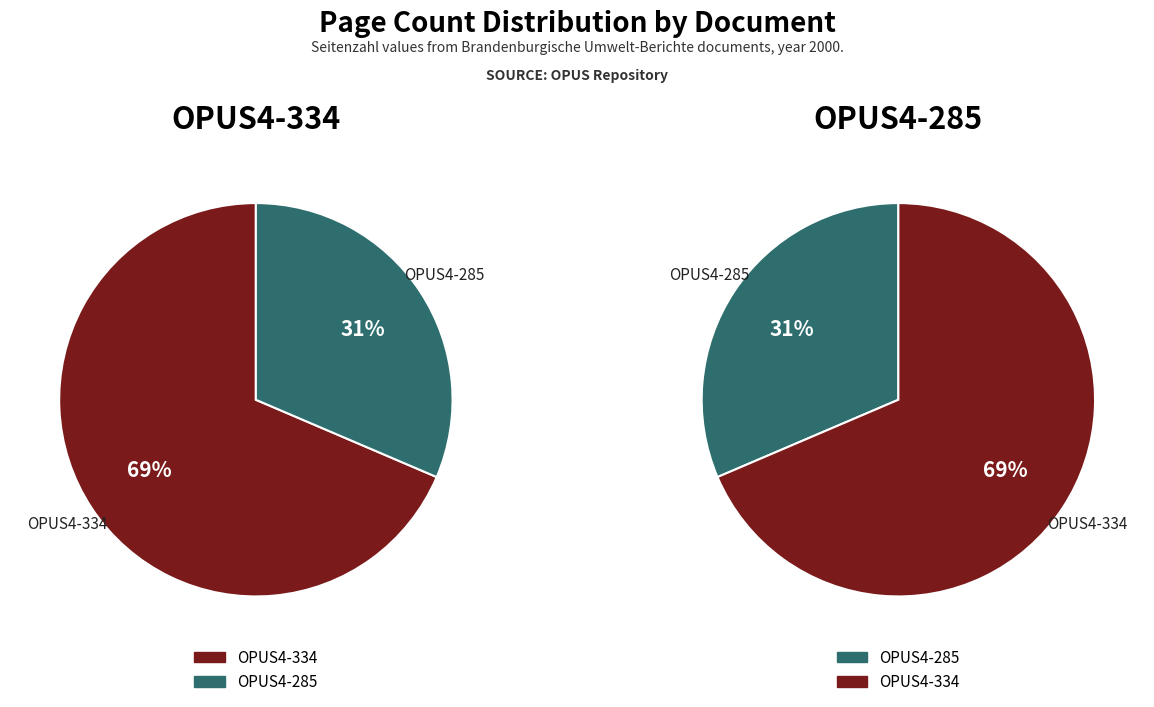

The OPUS4-285 slice represents 31% of the pie. True or false?

True